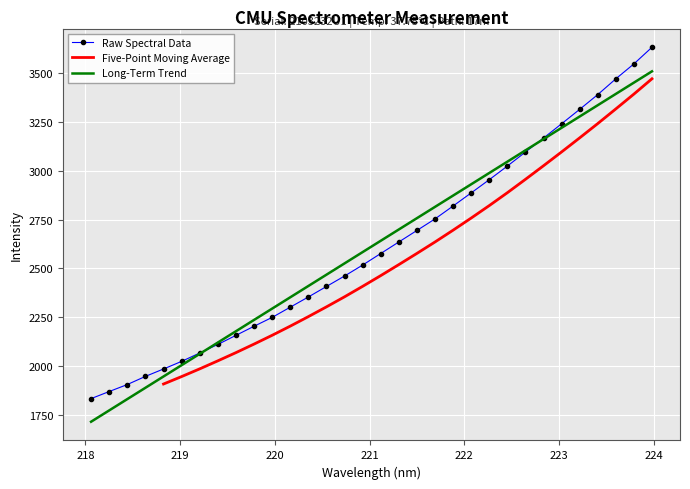

Reading left to right, extract all data points from this chart.

218.0596=1833.2	218.2508=1869.5	218.442=1905.3	218.6332=1947.0	218.8244=1985.0	219.0156=2024.0	219.2067=2066.9	219.3979=2110.5	219.589=2157.1	219.7801=2203.7	219.9712=2249.0	220.1623=2301.4	220.3533=2353.6	220.5444=2407.3	220.7354=2460.9	220.9264=2517.0	221.1174=2576.1	221.3083=2635.2	221.4993=2694.2	221.6902=2753.2	221.8812=2819.3	222.0721=2886.4	222.263=2954.1	222.4538=3023.7	222.6447=3095.4	222.8355=3167.3	223.0264=3240.2	223.2172=3314.1	223.408=3389.5	223.5987=3470.4	223.7895=3546.8	223.9802=3631.9